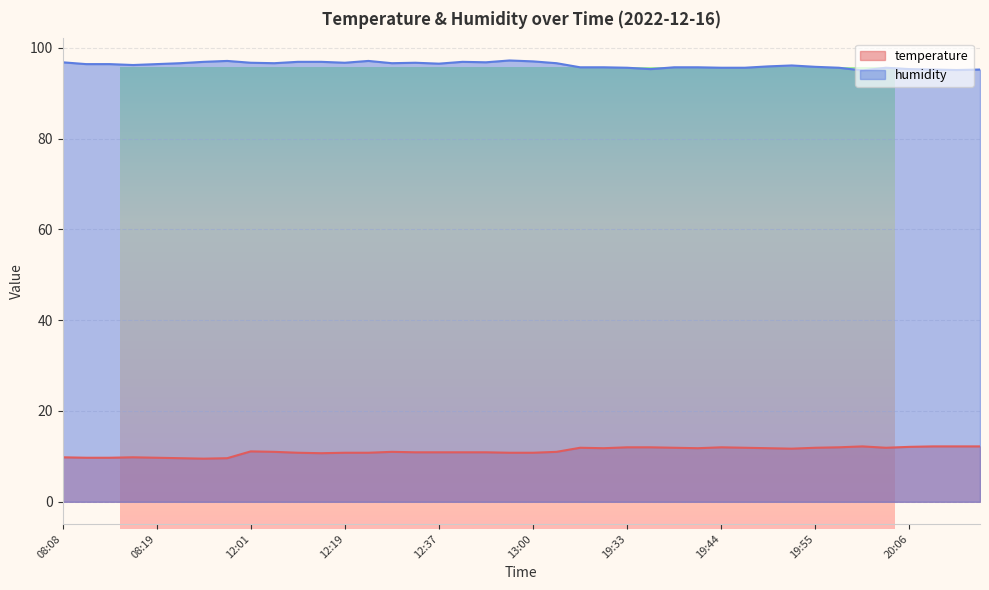

Where is the first local minimum for temperature?

08:25